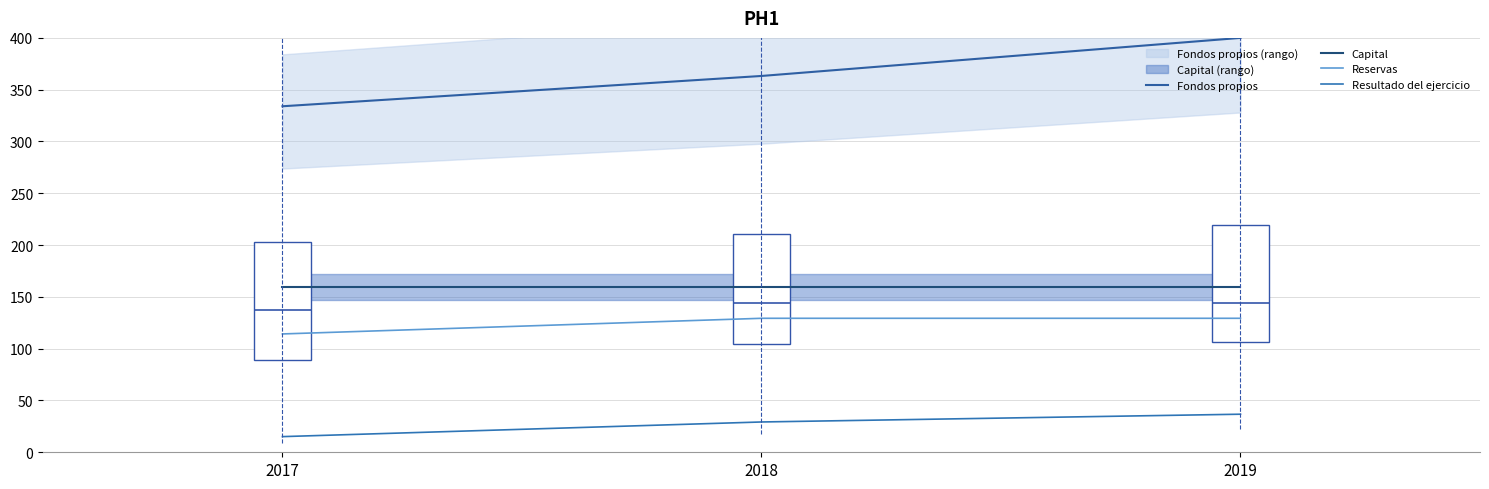

Rank the categories by Reservas value from lowest to highest.

2017, 2018, 2019